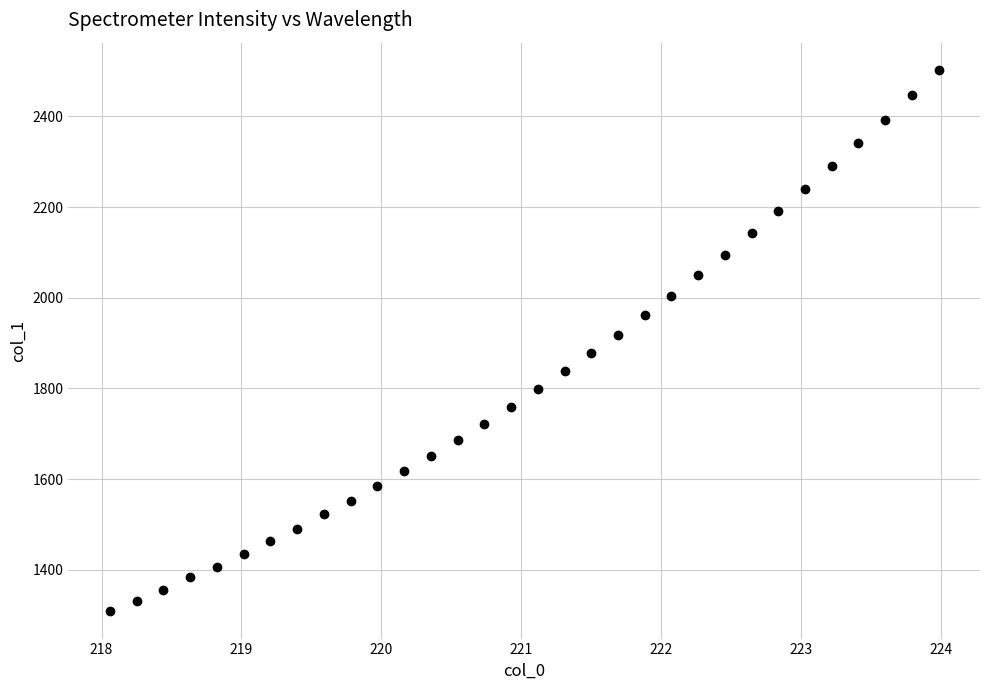

What is the range of X values (max minus min)?

5.9